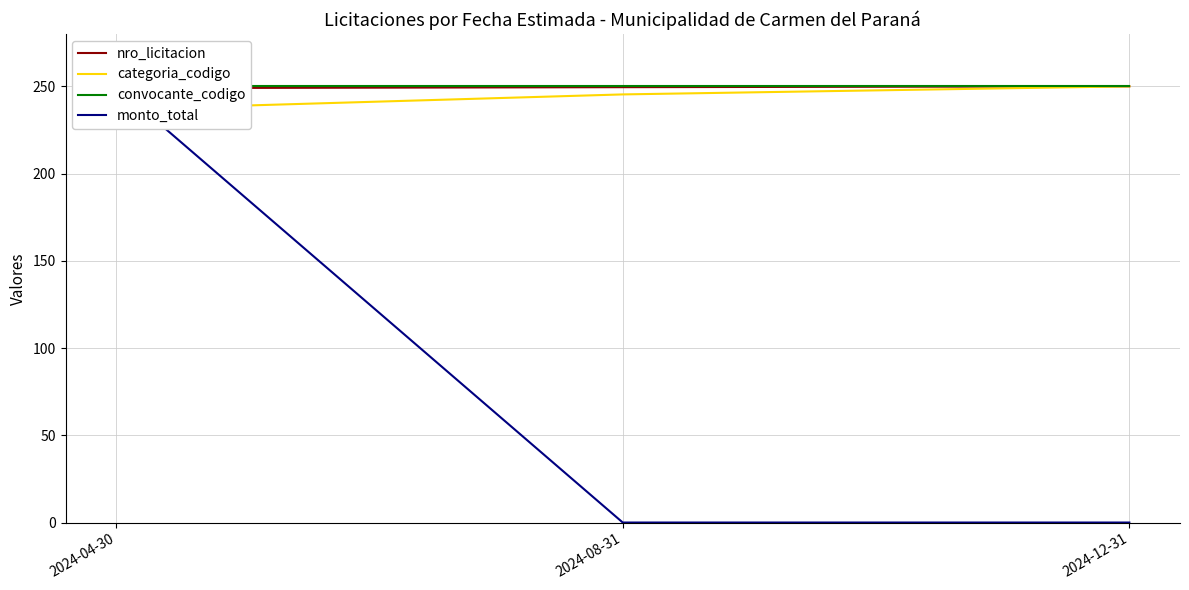

At which category is the sum across all series the highest?

2024-04-30